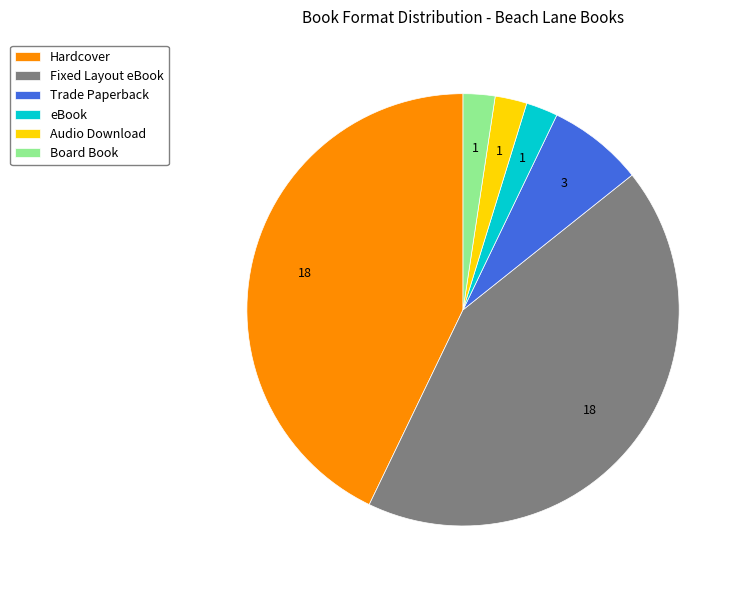

Approximately how many times larger is the value at Board Book compared to Audio Download?

1.0